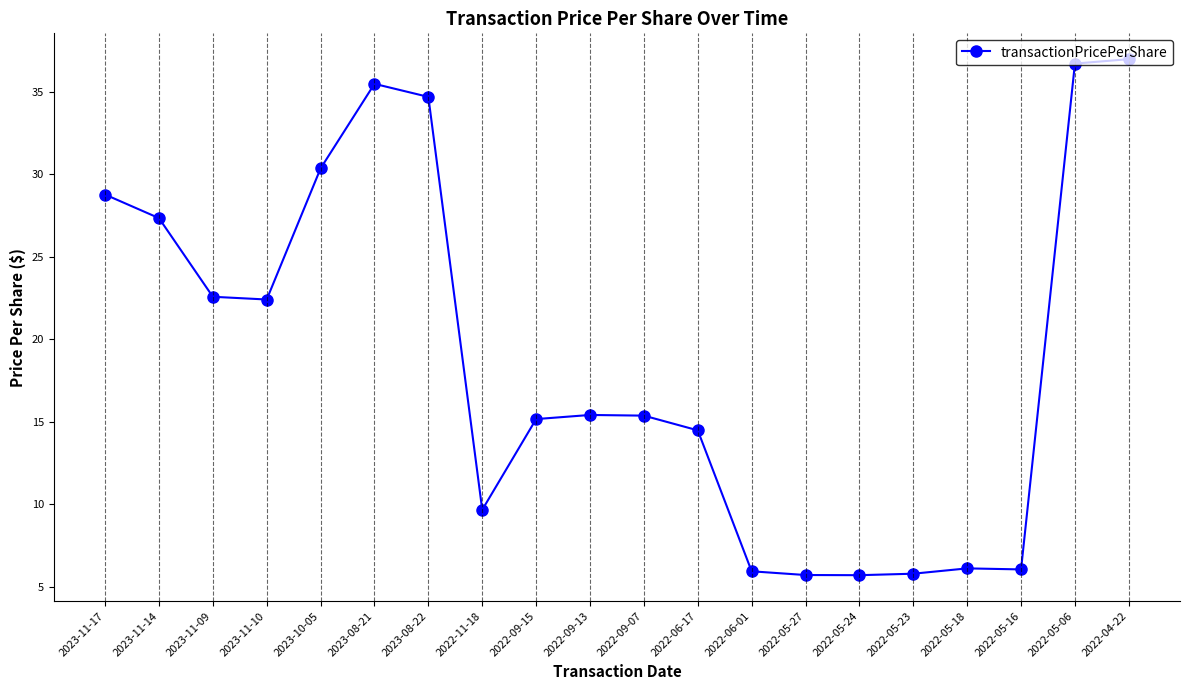

How many lines are shown in the chart?

1